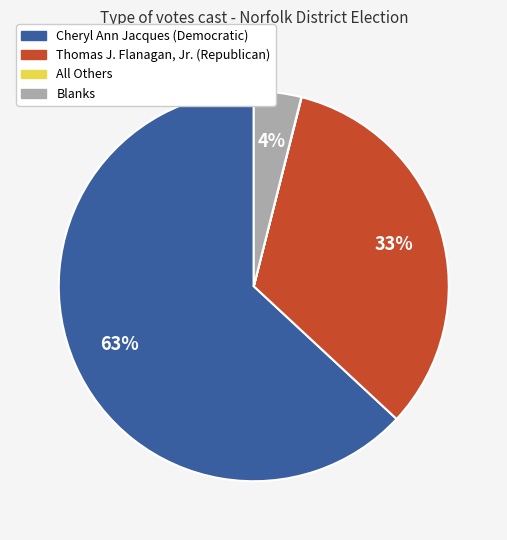

Which slice is the largest?

Cheryl Ann Jacques (Democratic)